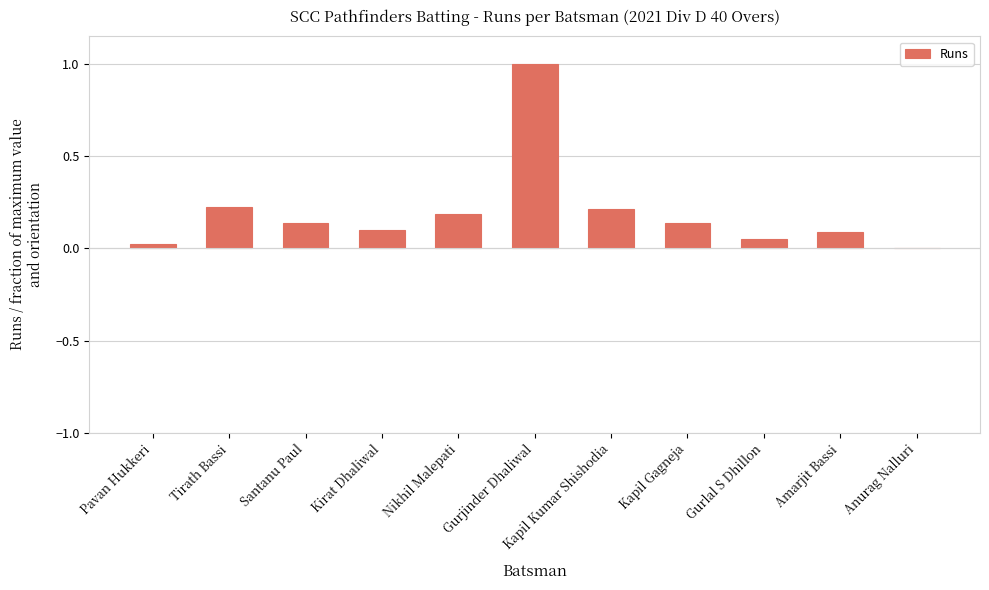

Which has a higher value, Kirat Dhaliwal or Kapil Kumar Shishodia?

Kapil Kumar Shishodia